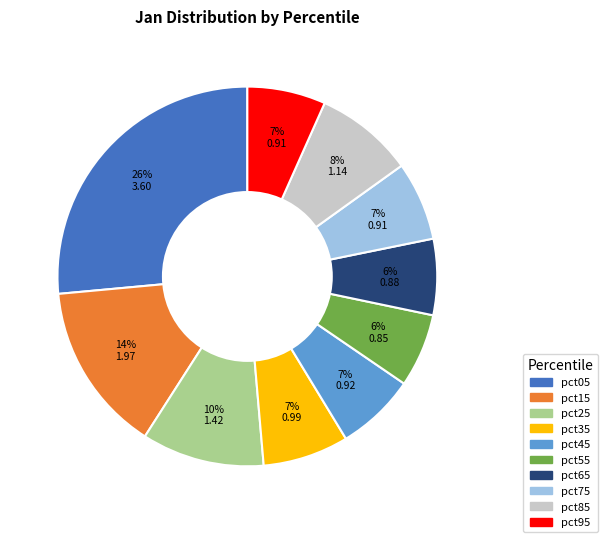

What is the ratio of the value at pct55 to the value at pct05?

0.2